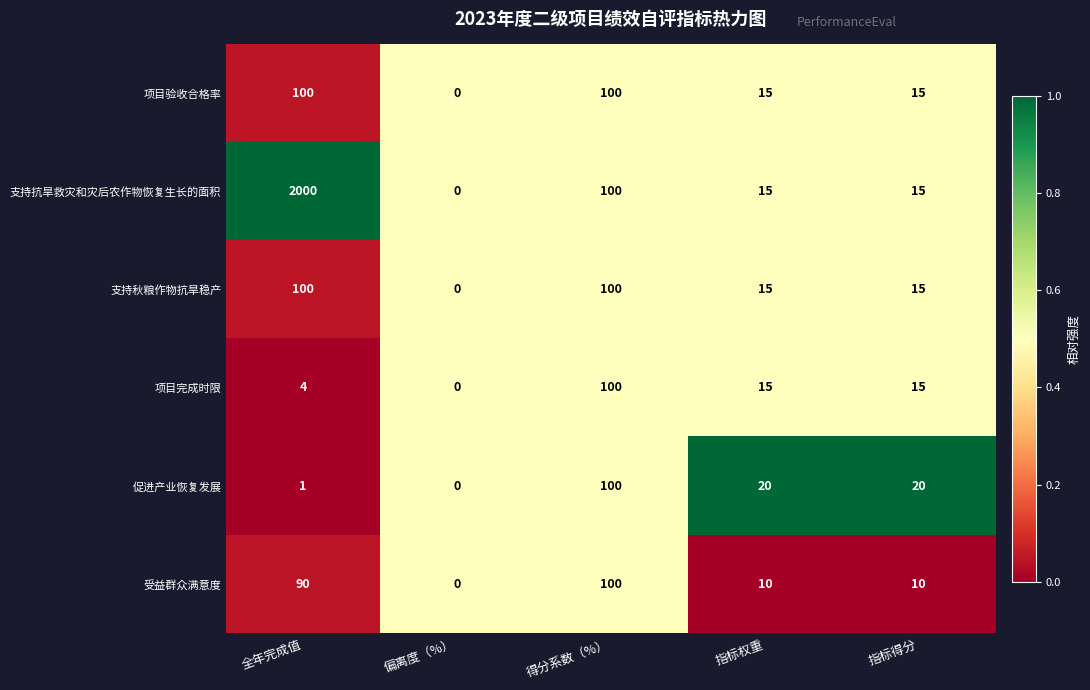

Which series has the widest spread of values?

支持抗旱救灾和灾后农作物恢复生长的面积